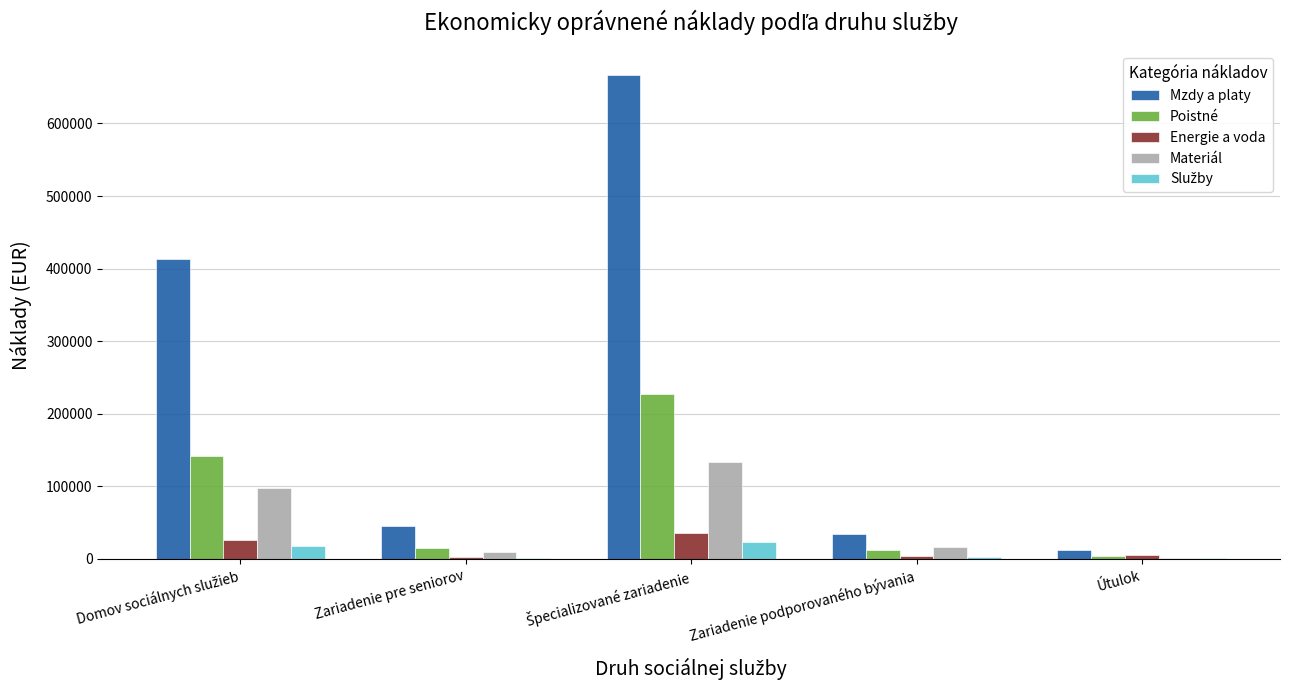

What is the sum of all Poistné values?

400132.5